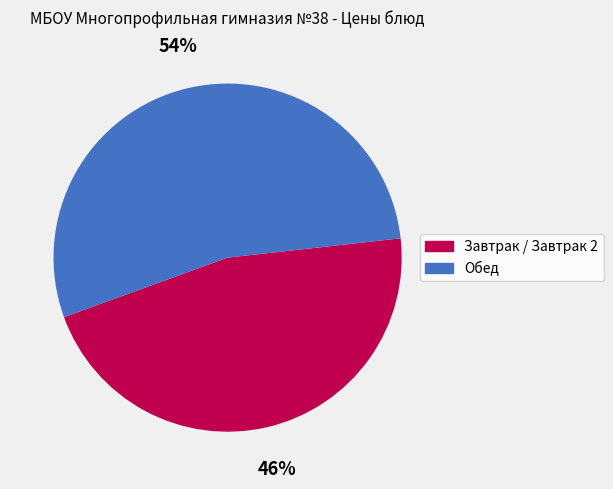

To the nearest percent, what is the average slice percentage?

50%